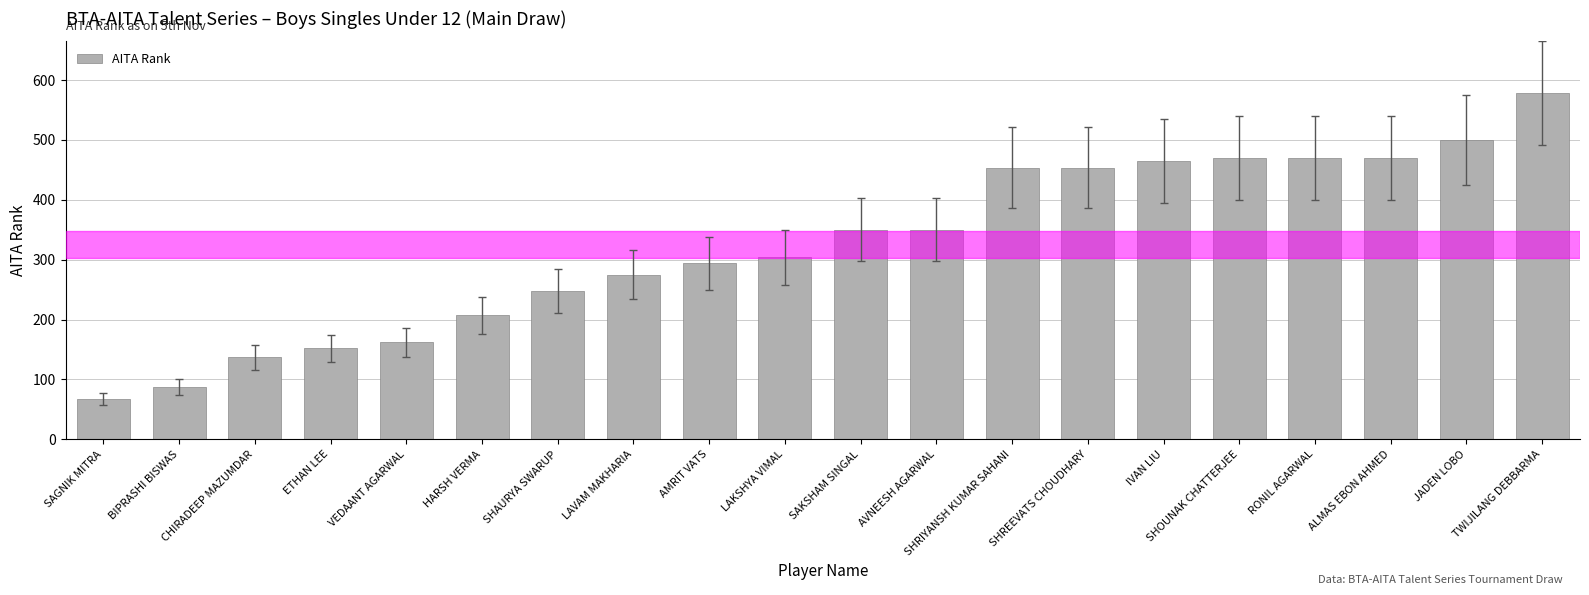

The chart shows a value of 148 at AMRIT VATS. True or false?

False